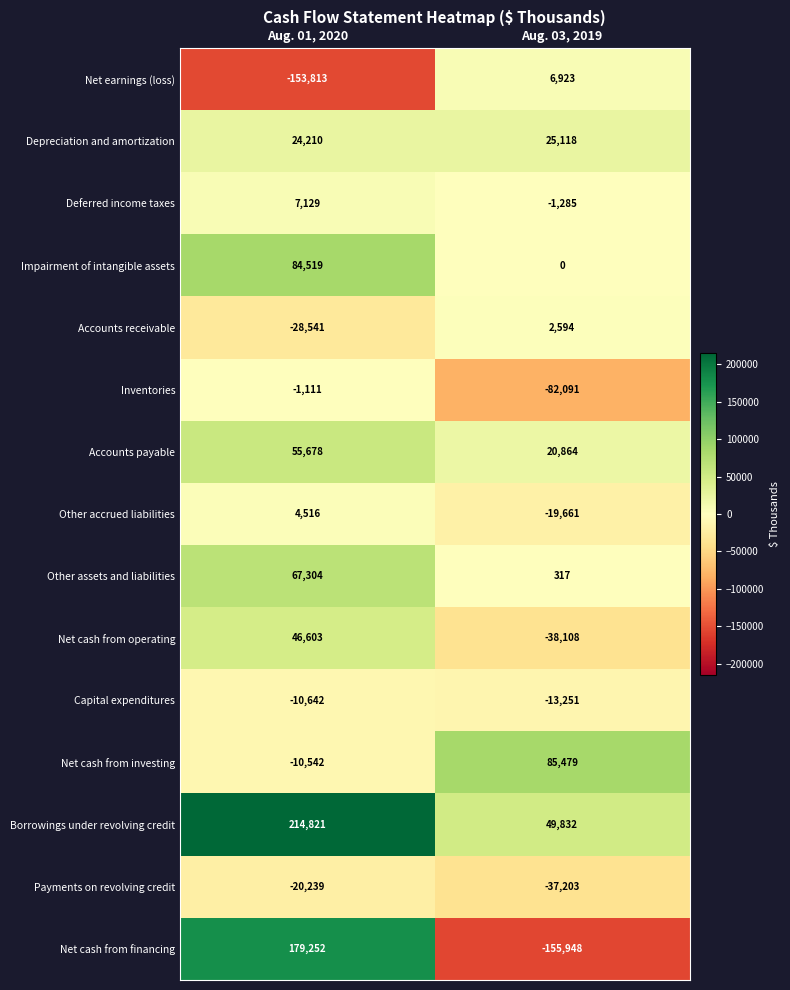

The Net earnings (loss) series shows 3411 at Aug. 03, 2019. True or false?

False